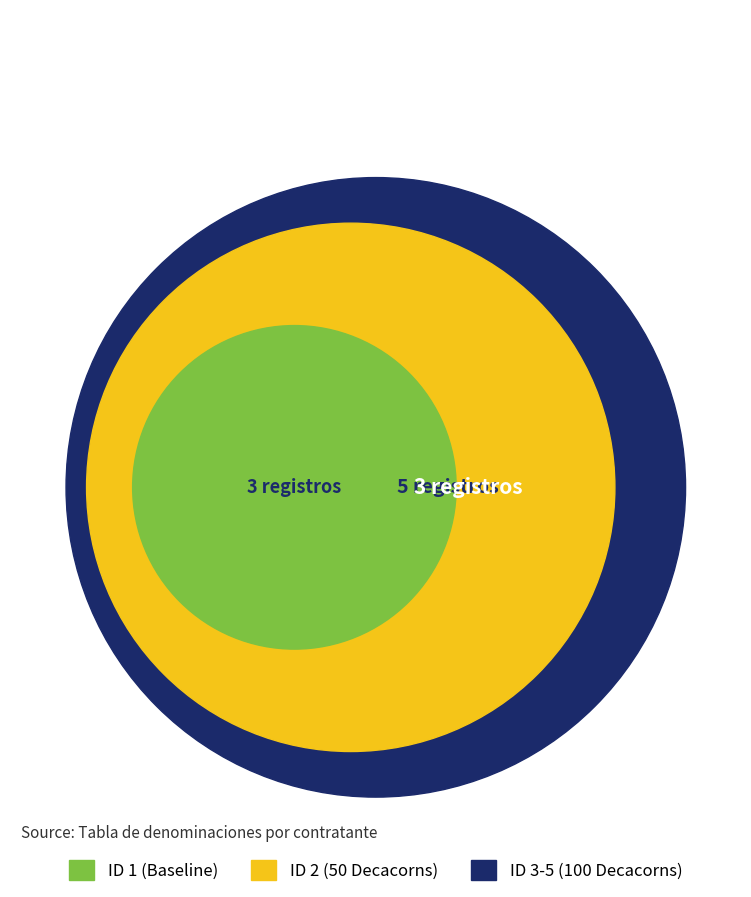

Does any single category account for the majority?

No